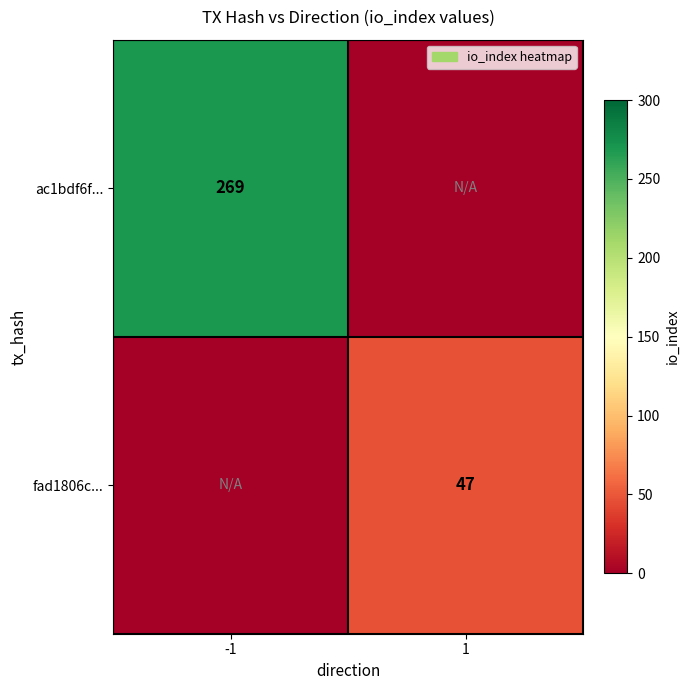

Is the value of fad1806c... at 1 greater than the value of ac1bdf6f... at -1?

No